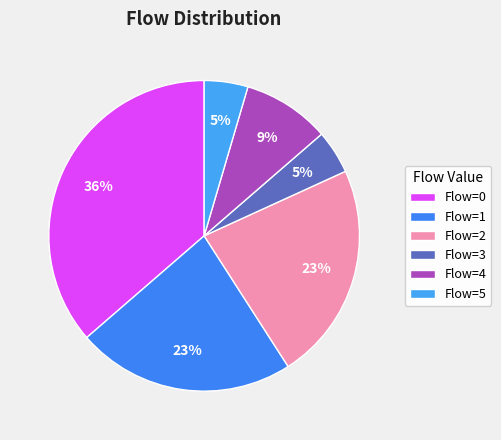

How many segments does this pie chart have?

6